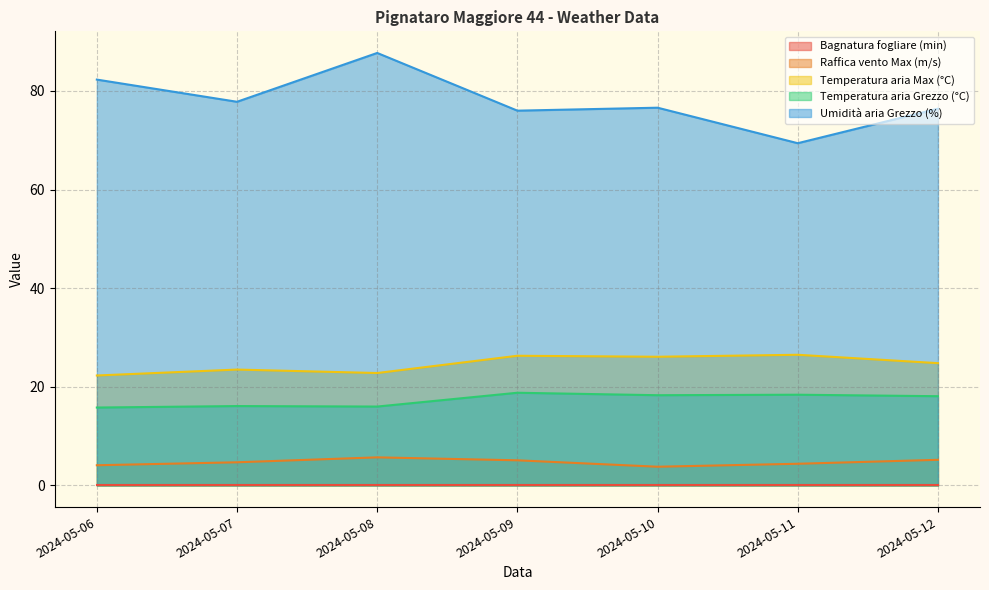

What is the value of the Umidità aria Grezzo (%) point at the 5th from the left?

76.6